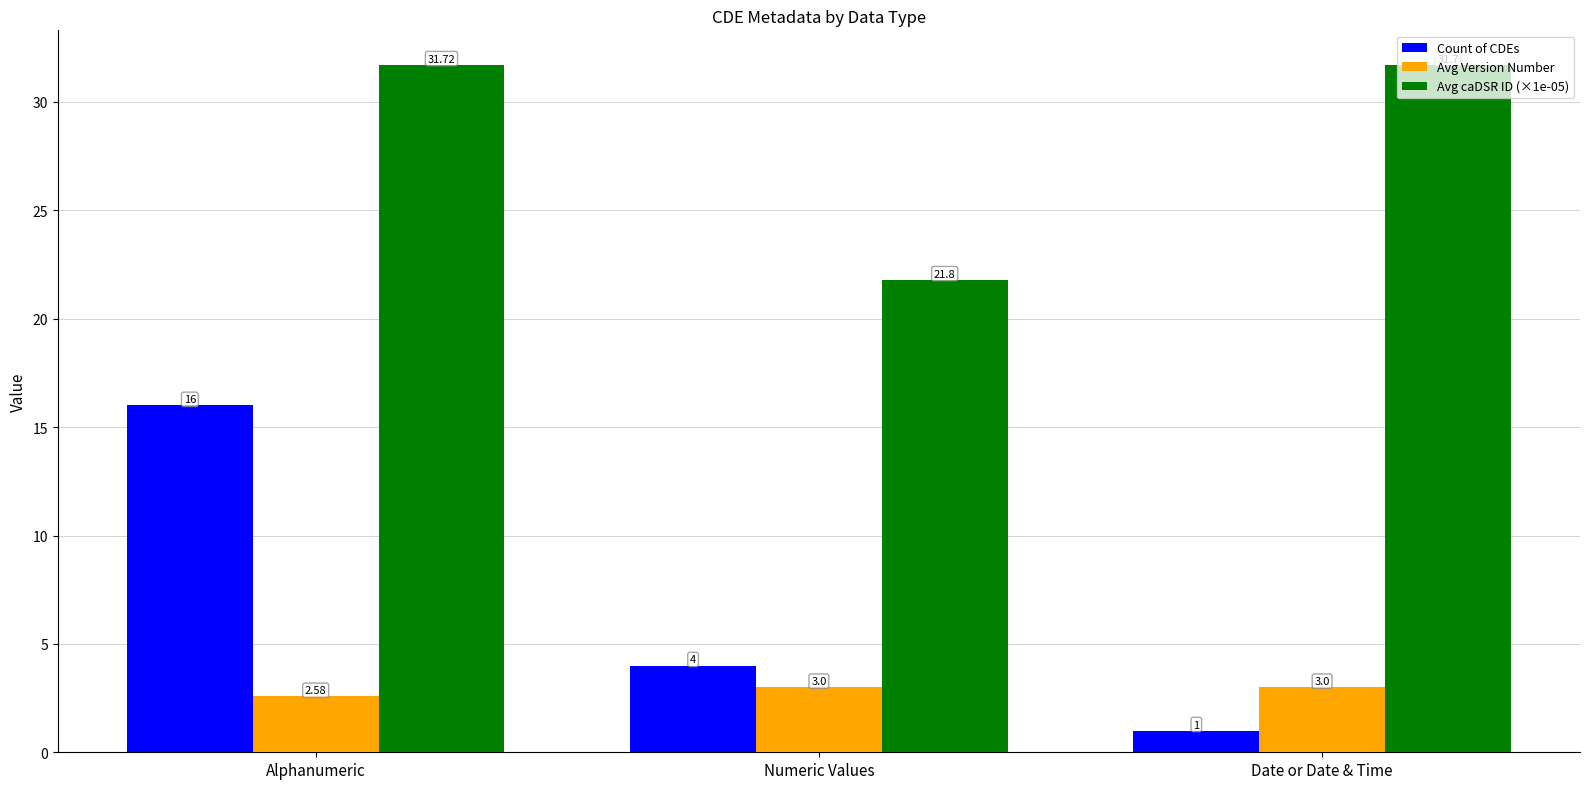

Which series has the largest range (max minus min)?

Count of CDEs